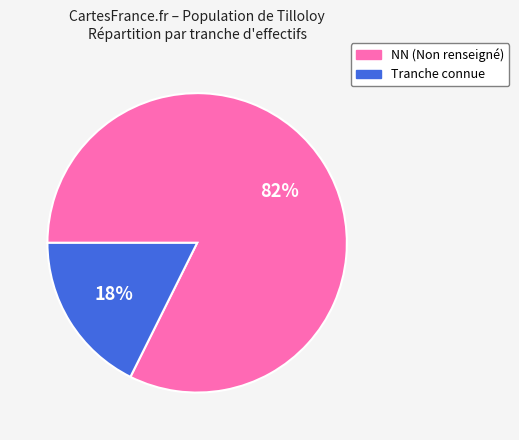

Count the number of slices in the pie.

2